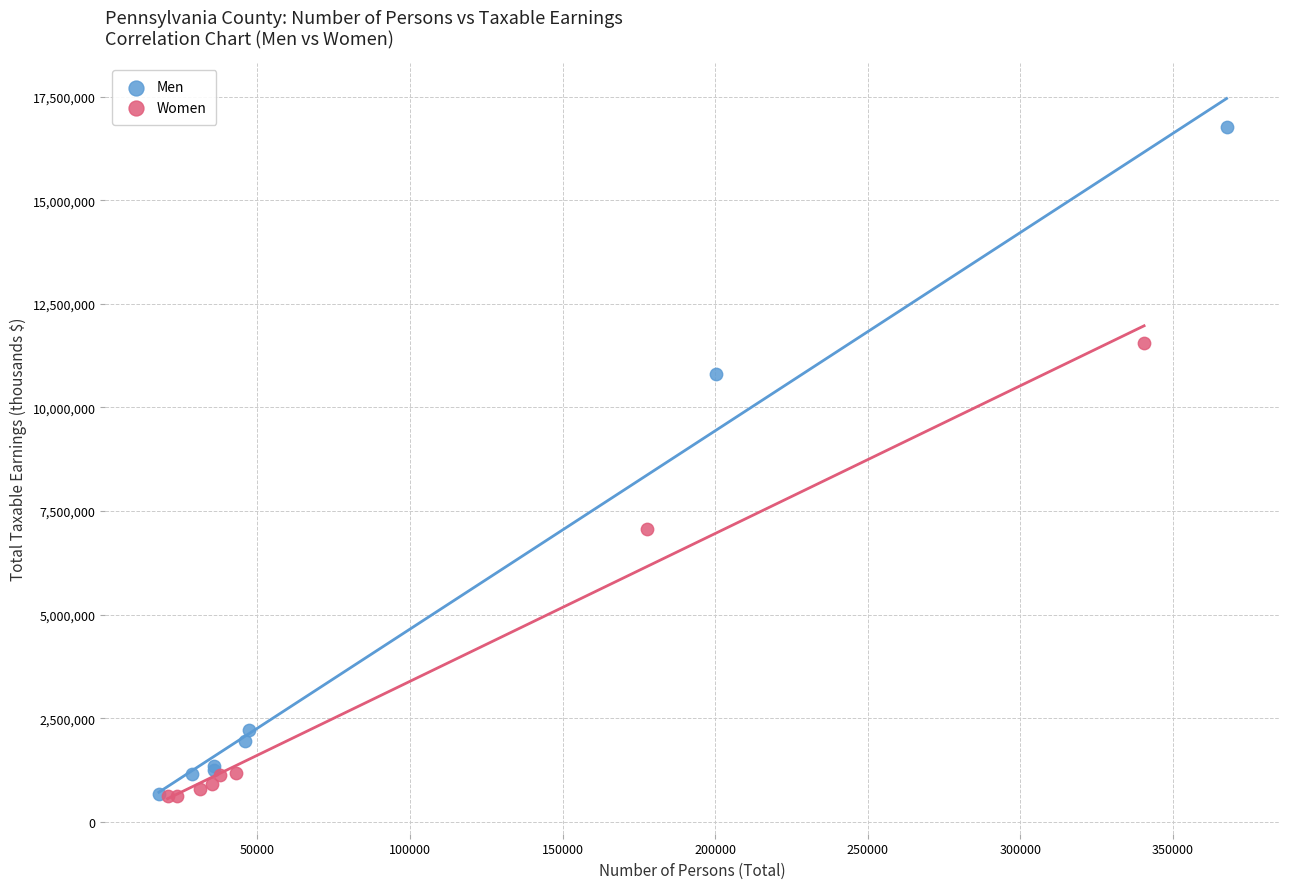

Which series reaches the maximum Y coordinate?

Men